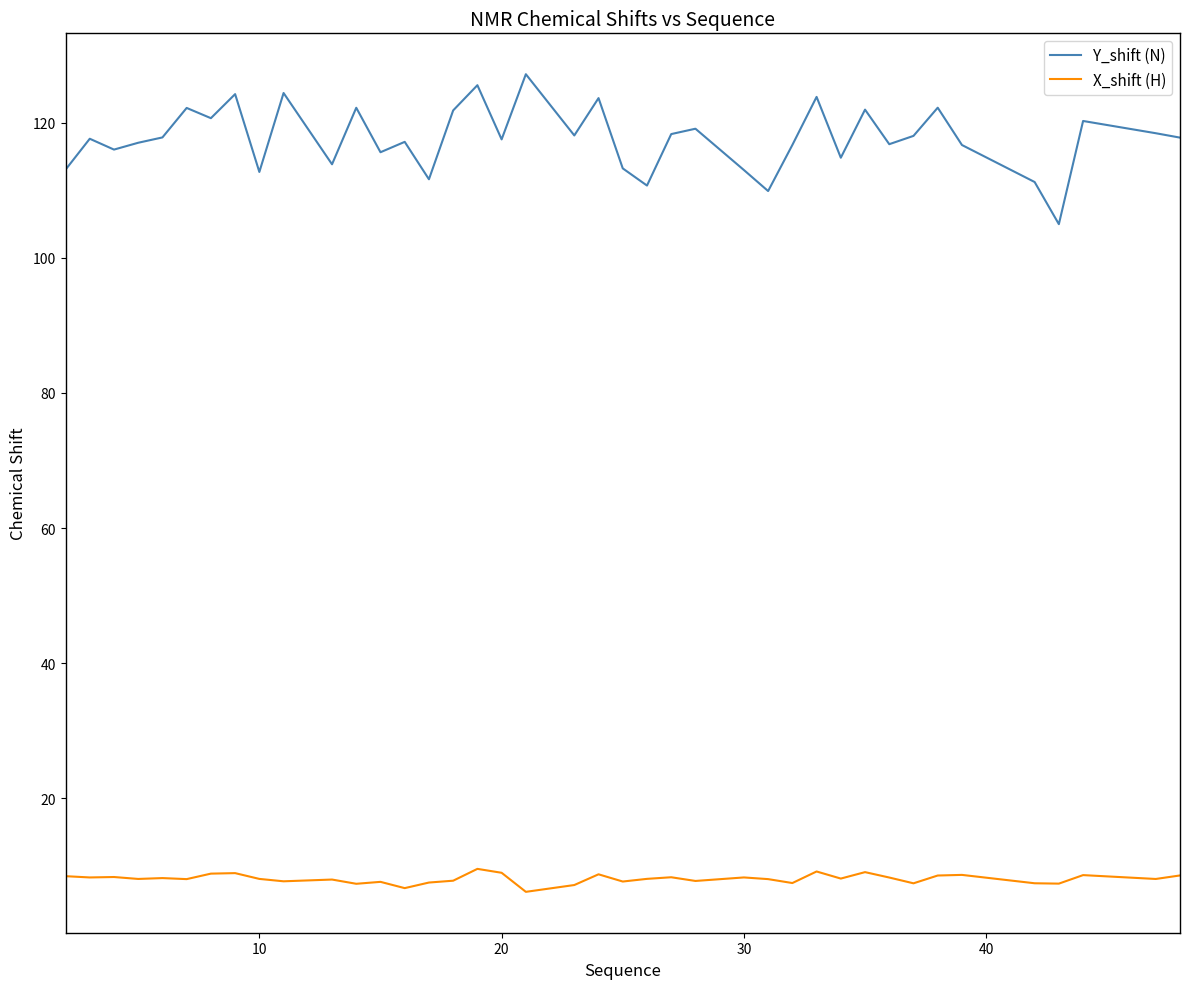

Which series has the widest spread of values?

Y_shift (N)